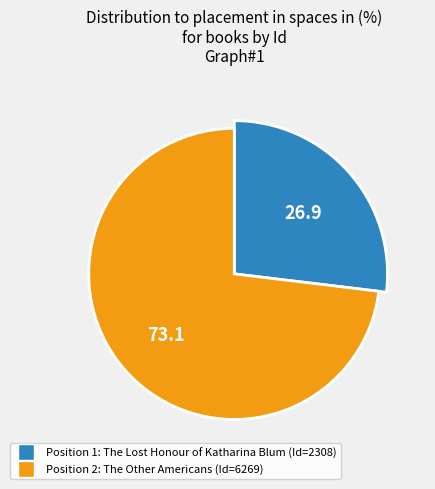

What is the total percentage of 1 and 2?

100.0%